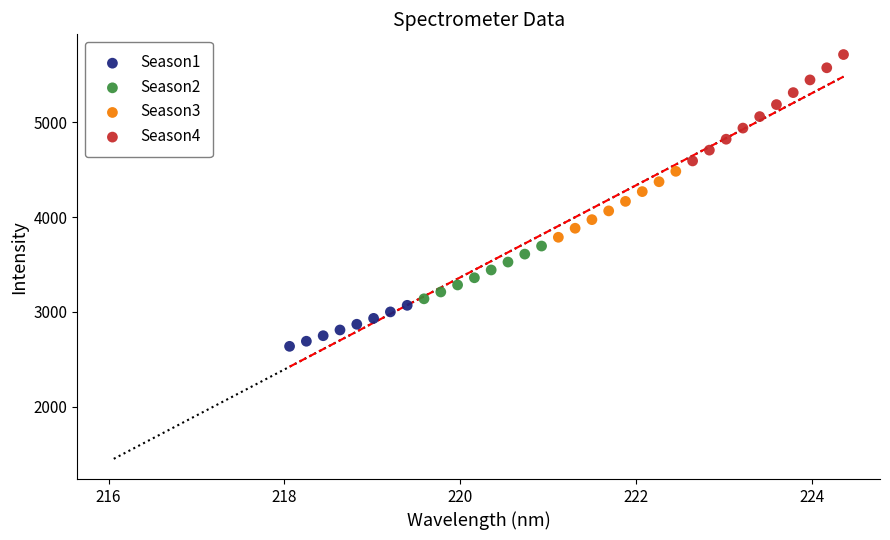

Which series reaches the maximum Y coordinate?

Season4